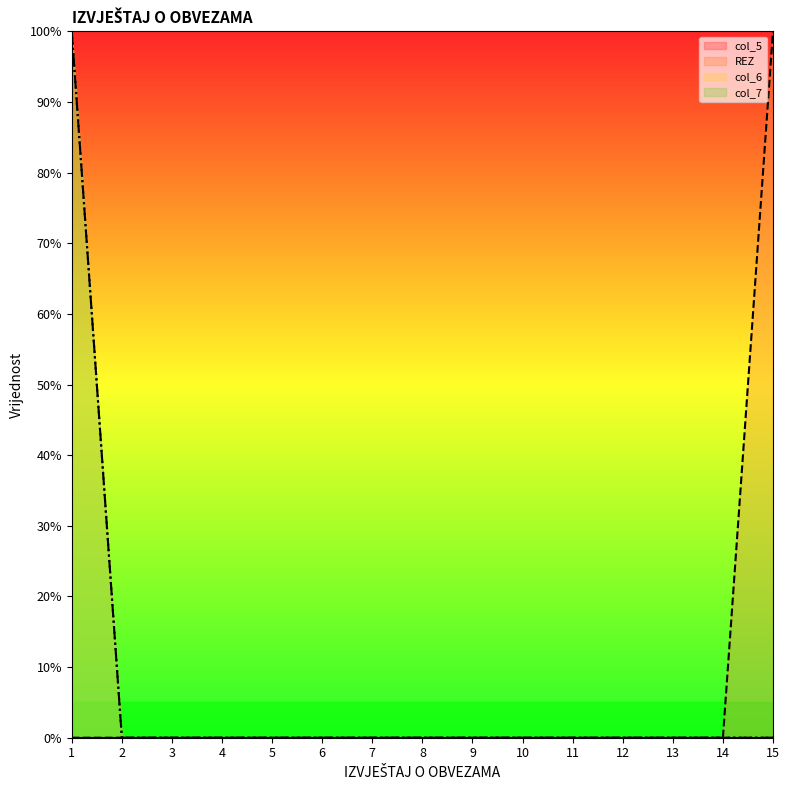

How many lines are shown in the chart?

4